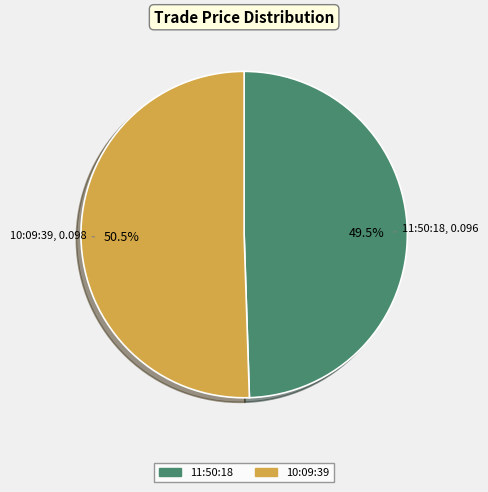

Which category has the biggest portion of the pie?

10:09:39